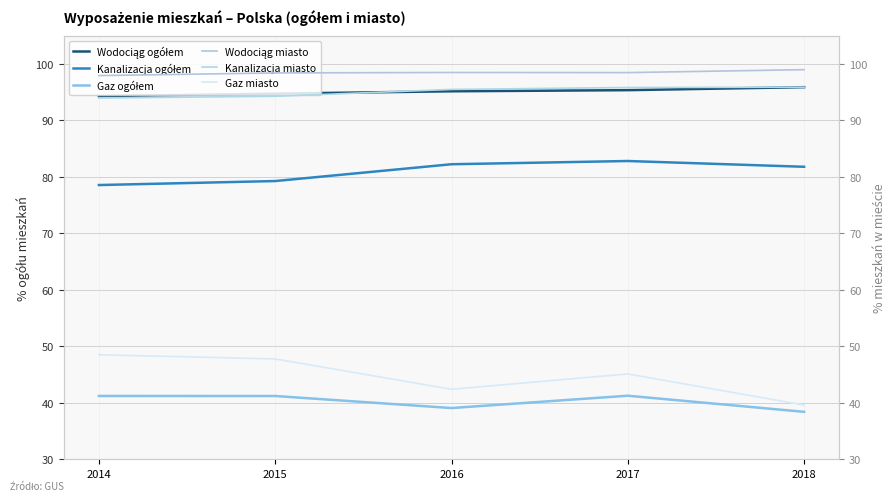

What are all the series names shown in the legend?

Wodociąg ogółem, Kanalizacja ogółem, Gaz ogółem, Wodociąg miasto, Kanalizacja miasto, Gaz miasto